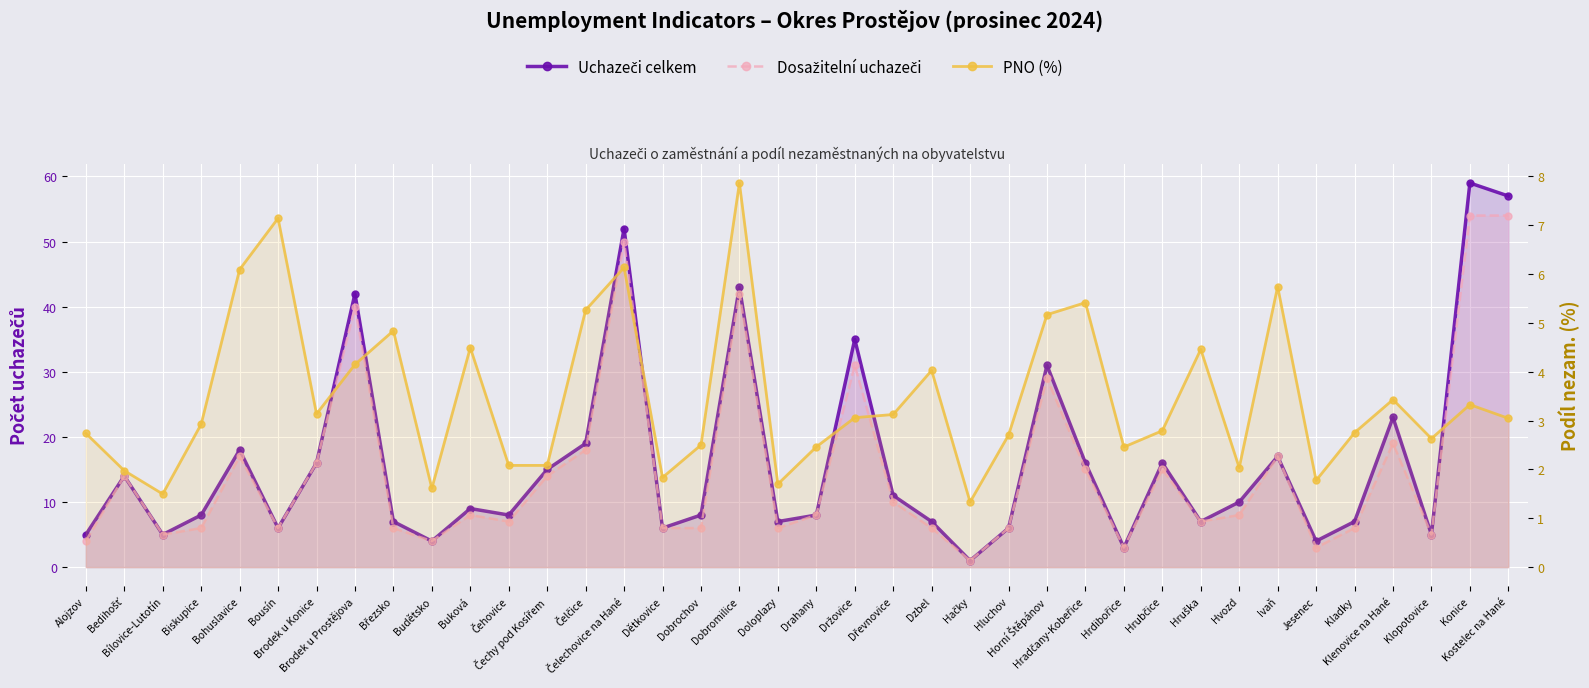

What are all the series names shown in the legend?

Uchazeči celkem, Dosažitelní uchazeči, PNO (%)